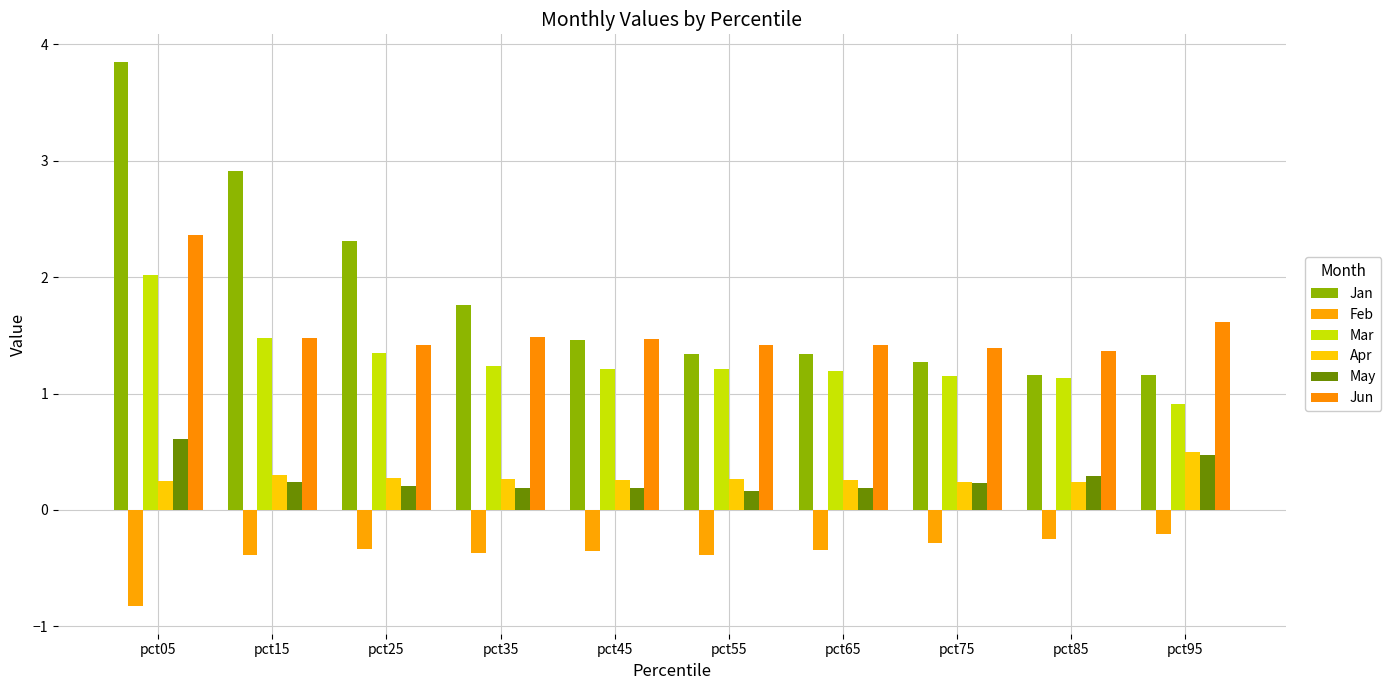

At which label does Mar first exceed 1?

pct05